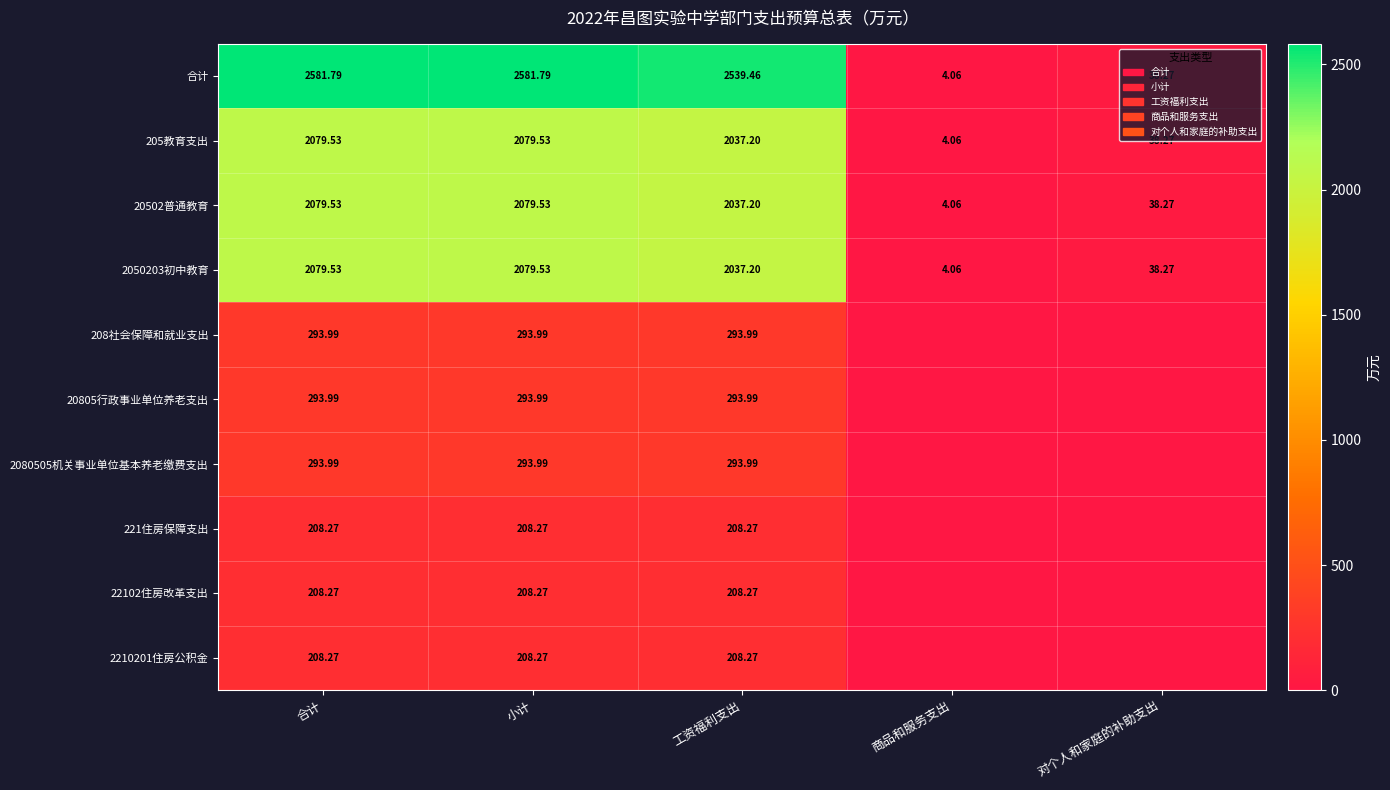

What is the difference between the maximum and minimum values in the 2050203初中教育 series?

2075.5